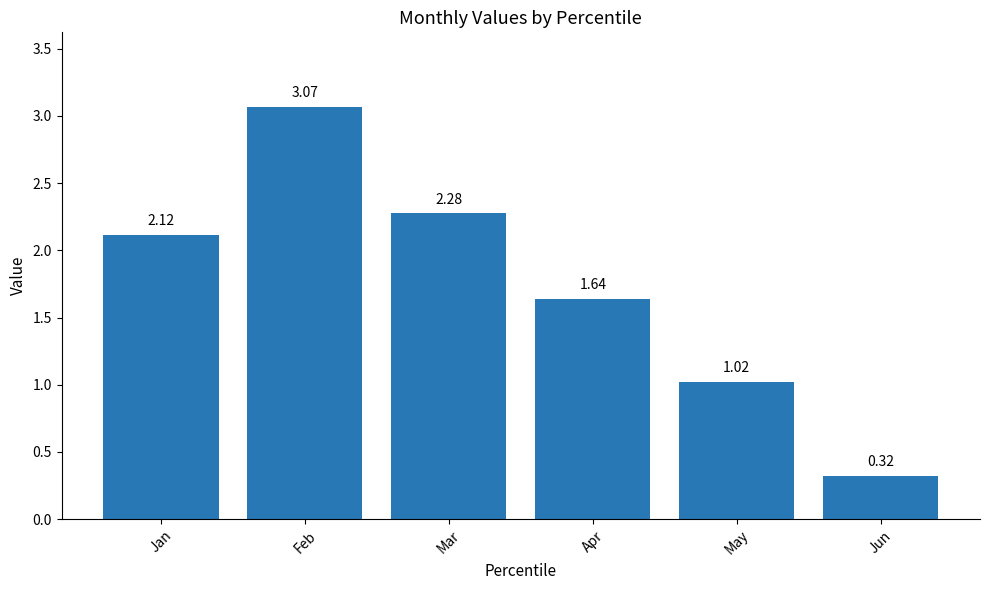

Are the bars horizontal?

No